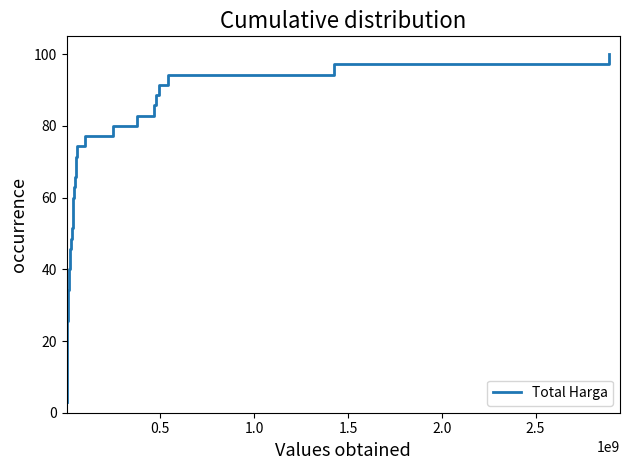

Does the chart have visible grid lines?

No